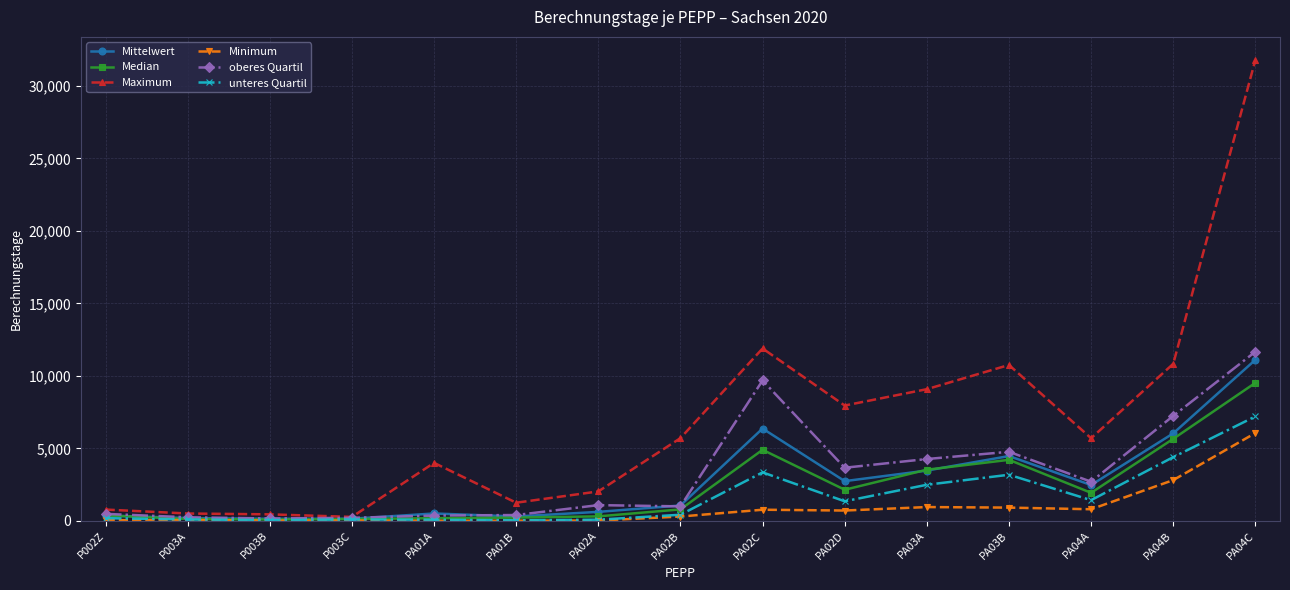

The value of Median at PA02D is 2141.0. True or false?

True